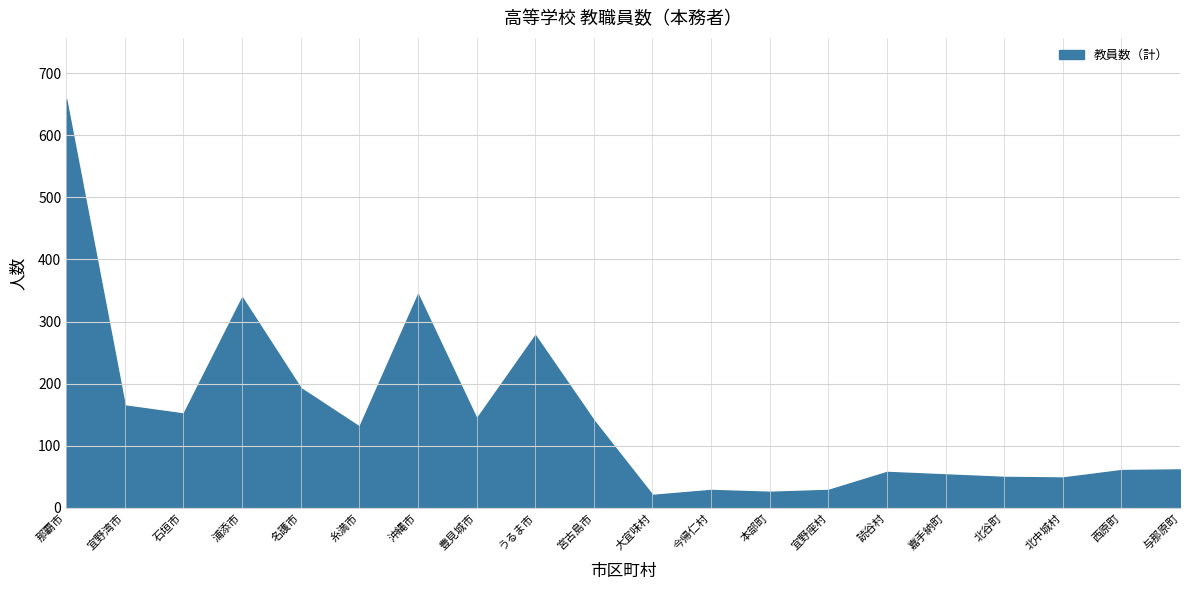

Approximately how many times larger is the value at 宜野座村 compared to 嘉手納町?

0.5